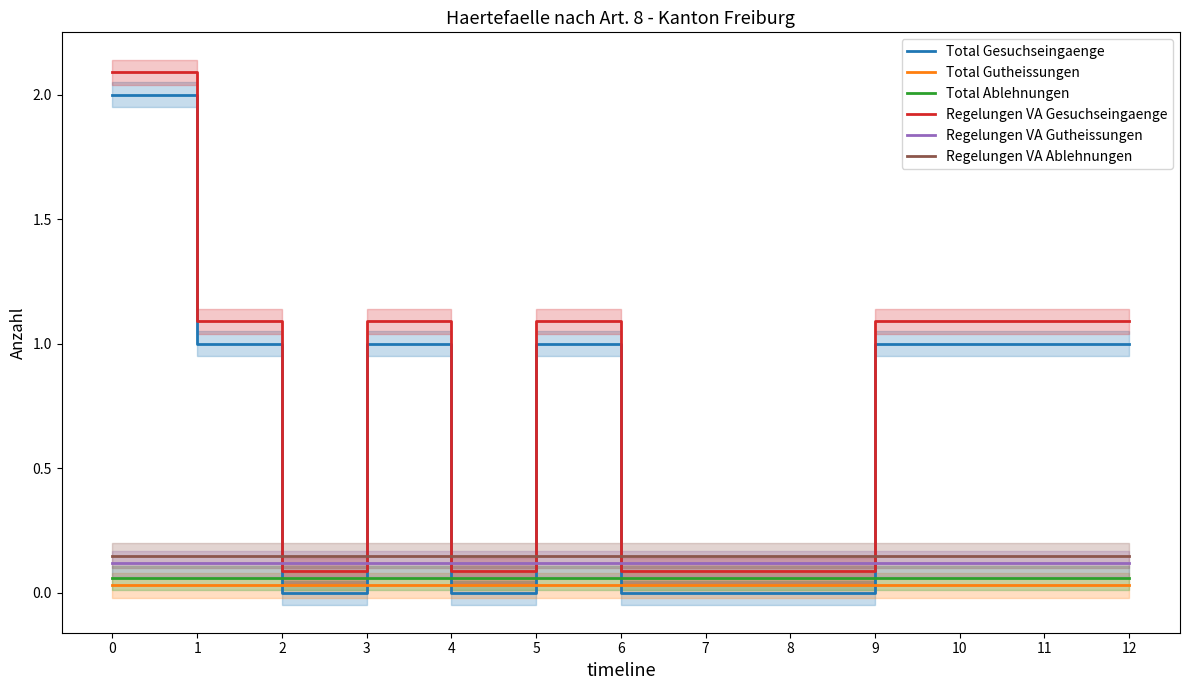

Reading left to right, list all the values displayed in this chart.

Total Gesuchseingaenge: 2.0	1.0	0.0	1.0	0.0	1.0	0.0	0.0	0.0	1.0	1.0	1.0	1.0
Total Gutheissungen: 0.0	0.0	0.0	0.0	0.0	0.0	0.0	0.0	0.0	0.0	0.0	0.0	0.0
Total Ablehnungen: 0.1	0.1	0.1	0.1	0.1	0.1	0.1	0.1	0.1	0.1	0.1	0.1	0.1
Regelungen VA Gesuchseingaenge: 2.1	1.1	0.1	1.1	0.1	1.1	0.1	0.1	0.1	1.1	1.1	1.1	1.1
Regelungen VA Gutheissungen: 0.1	0.1	0.1	0.1	0.1	0.1	0.1	0.1	0.1	0.1	0.1	0.1	0.1
Regelungen VA Ablehnungen: 0.1	0.1	0.1	0.1	0.1	0.1	0.1	0.1	0.1	0.1	0.1	0.1	0.1